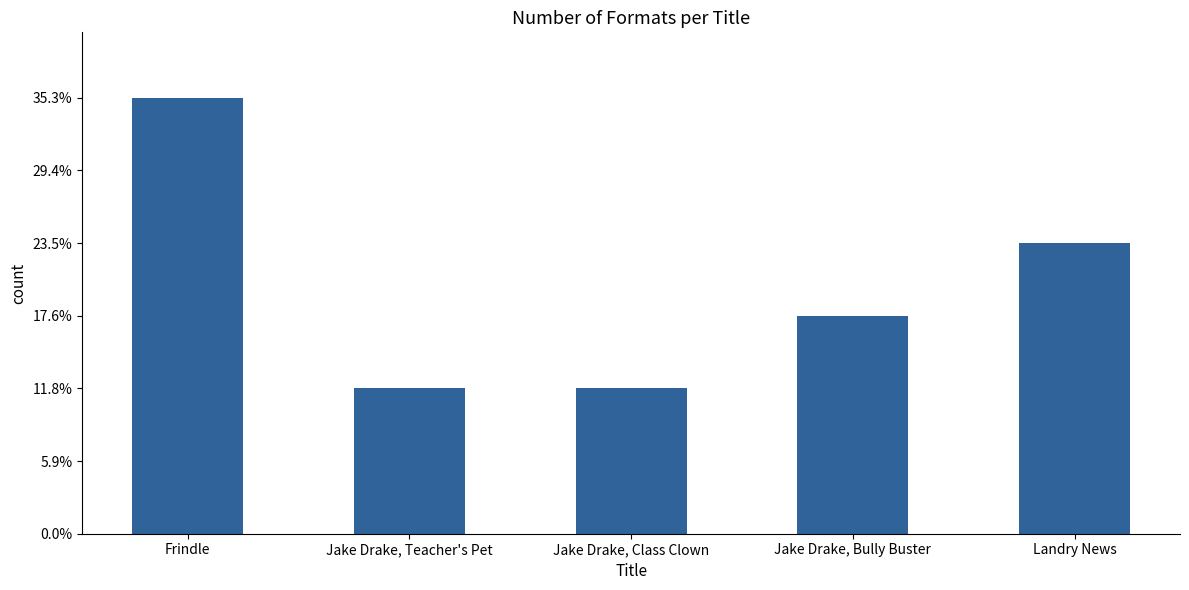

Which has a higher value, Jake Drake, Teacher's Pet or Frindle?

Frindle